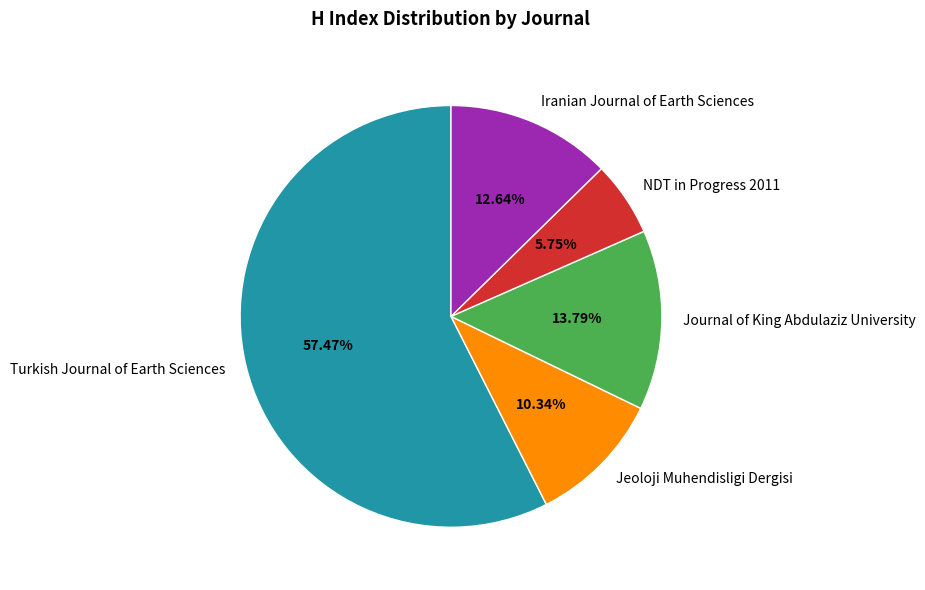

What is the largest slice in the pie chart?

Turkish Journal of Earth Sciences